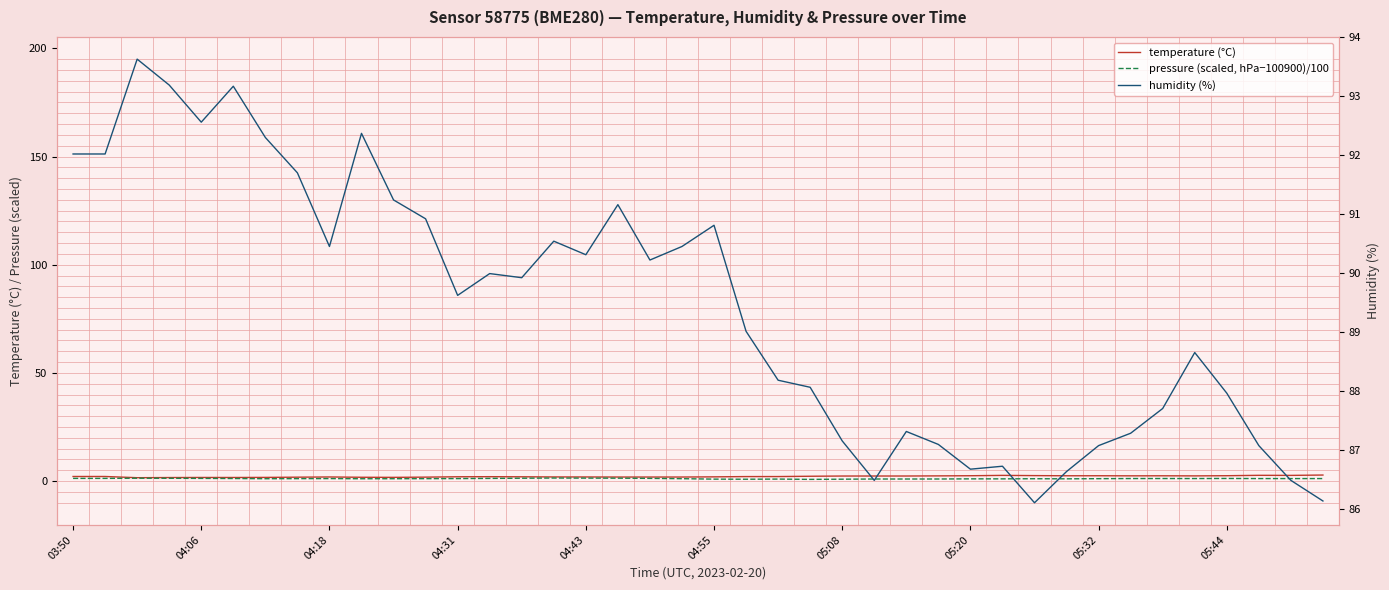

List the series in order of their peak value, lowest first.

pressure (scaled, hPa−100900)/100, temperature (°C), humidity (%)